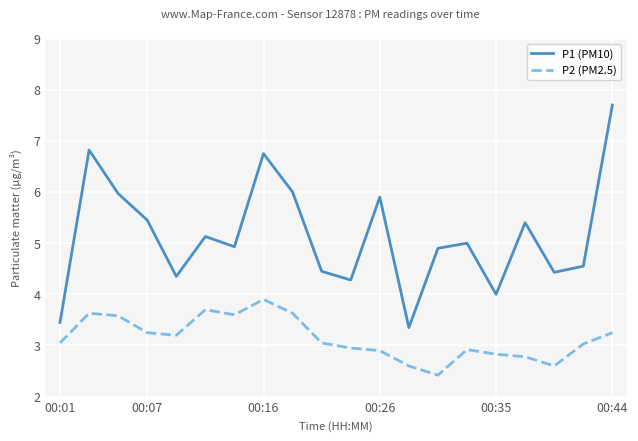

True or false: P2 (PM2.5) and P1 (PM10) cross at least once.

False